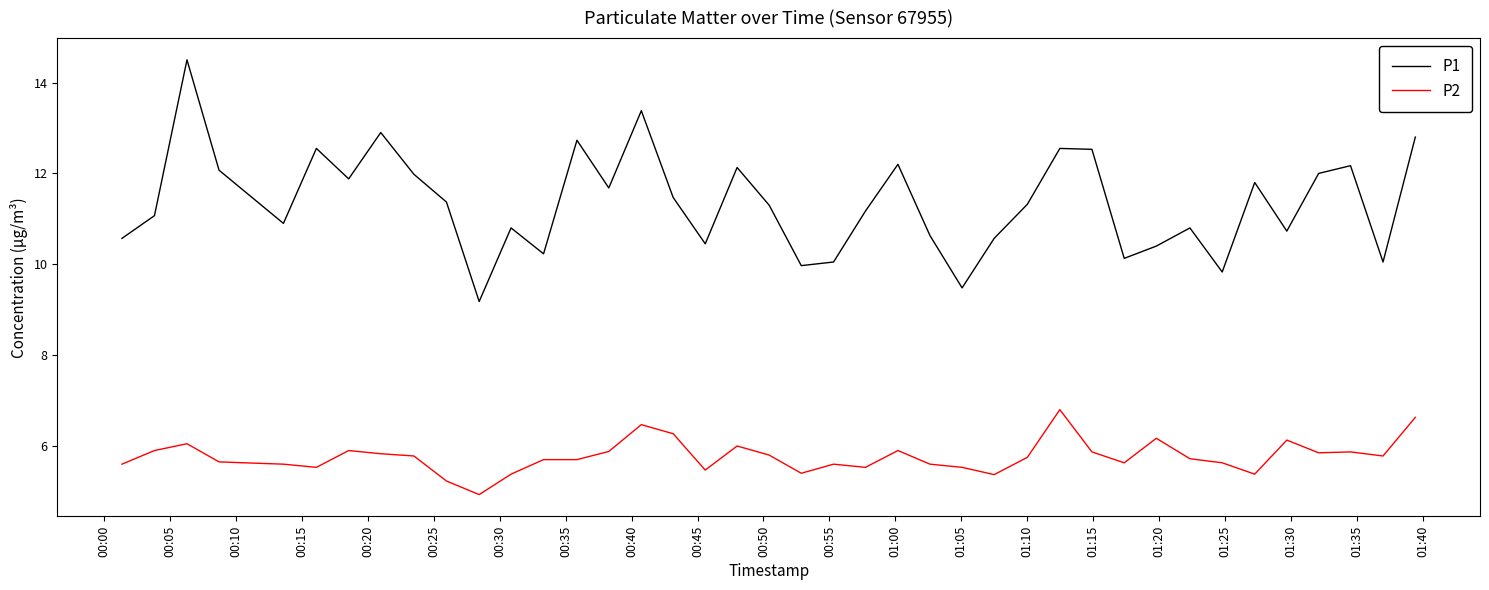

True or false: P2 has more than 2 points higher than both neighbors.

True